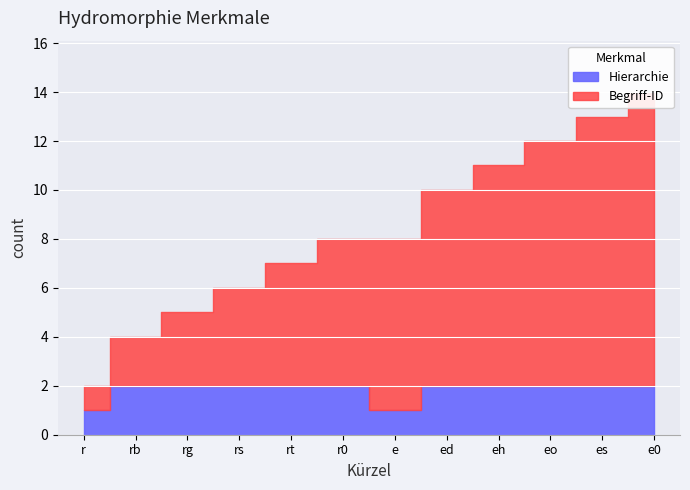

Does the chart display data point markers on the line(s)?

No